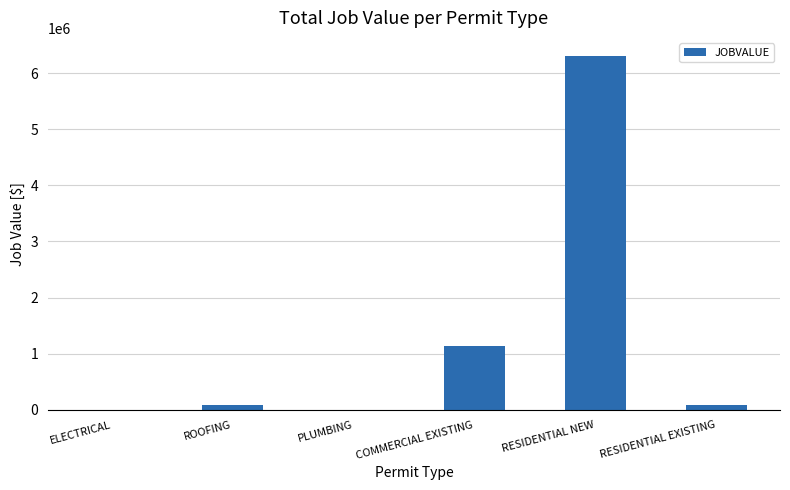

The chart shows a value of 82423 at ROOFING. True or false?

True